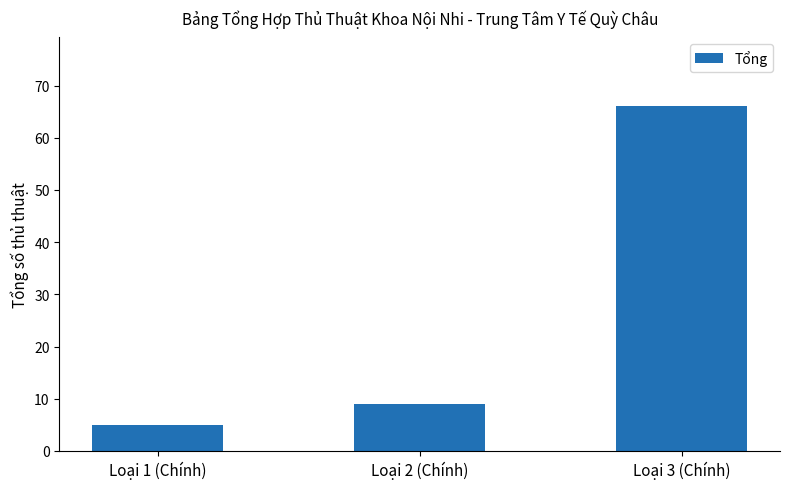

What is the ratio of the value at Loại 2 (Chính) to the value at Loại 1 (Chính)?

1.8